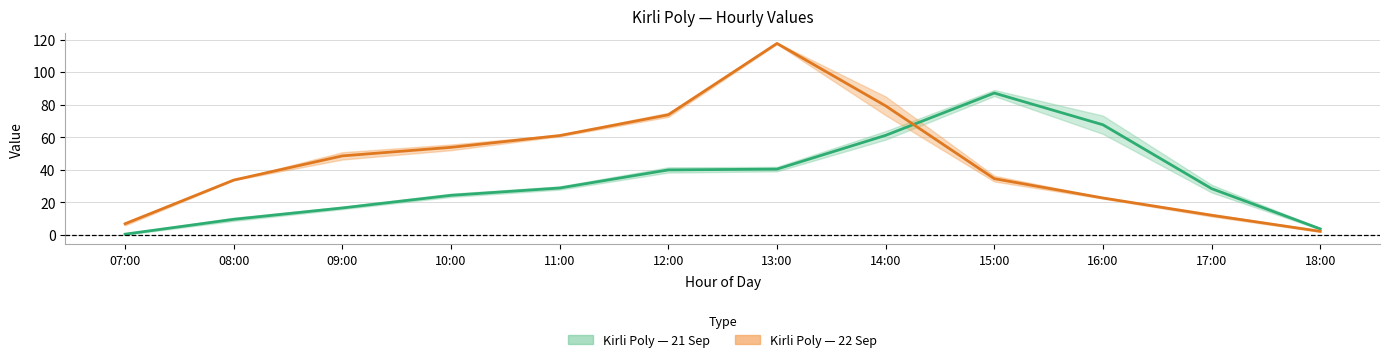

At which category is the sum across all series the highest?

13:00